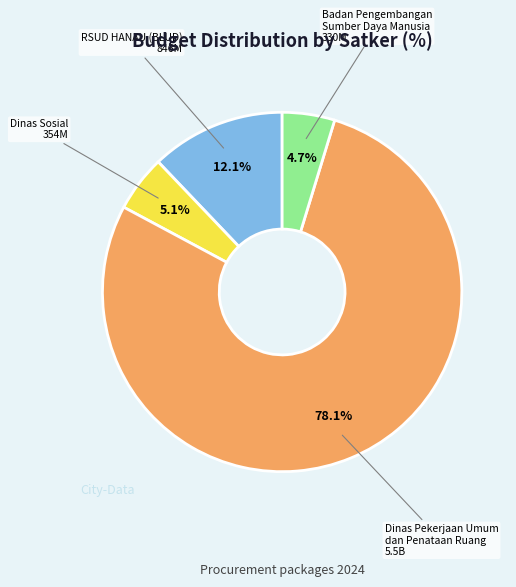

Is there any slice that represents more than half of the pie?

Yes